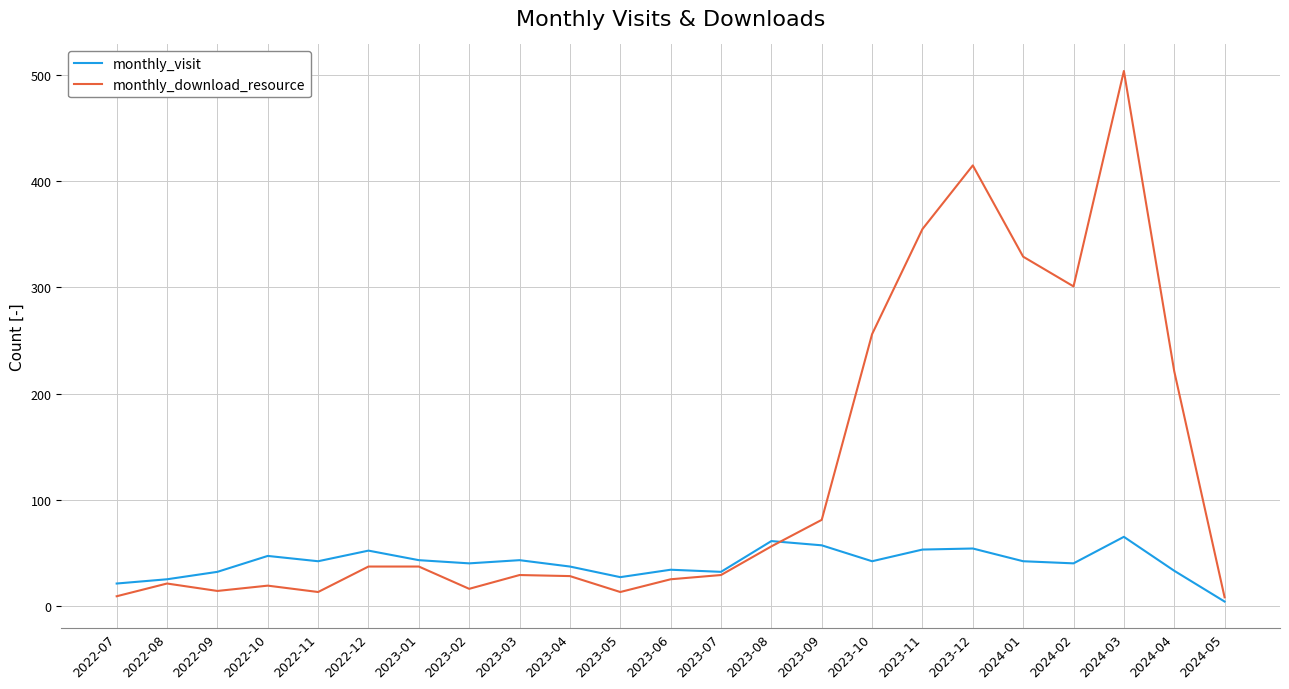

At which label does monthly_download_resource reach its peak?

2024-03